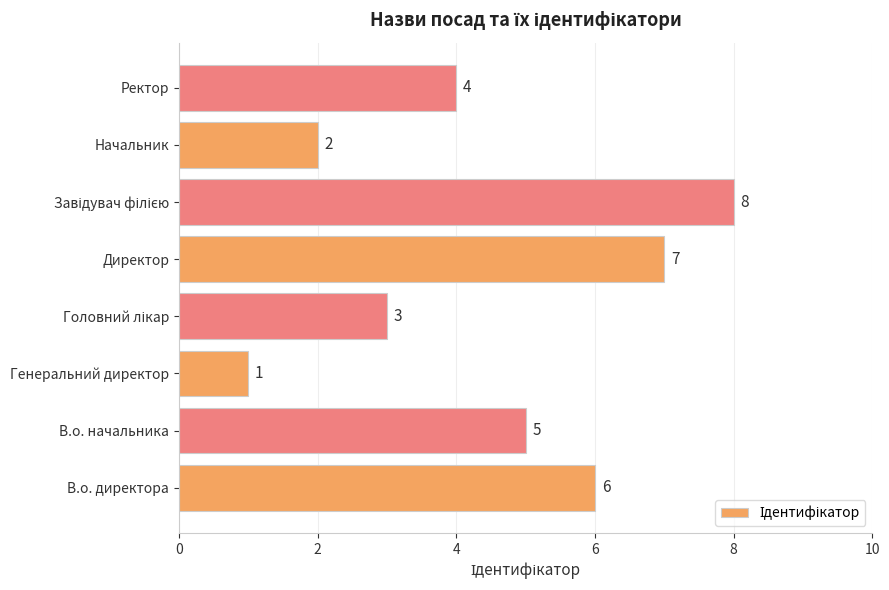

Is it true that the value at Директор is 7?

True